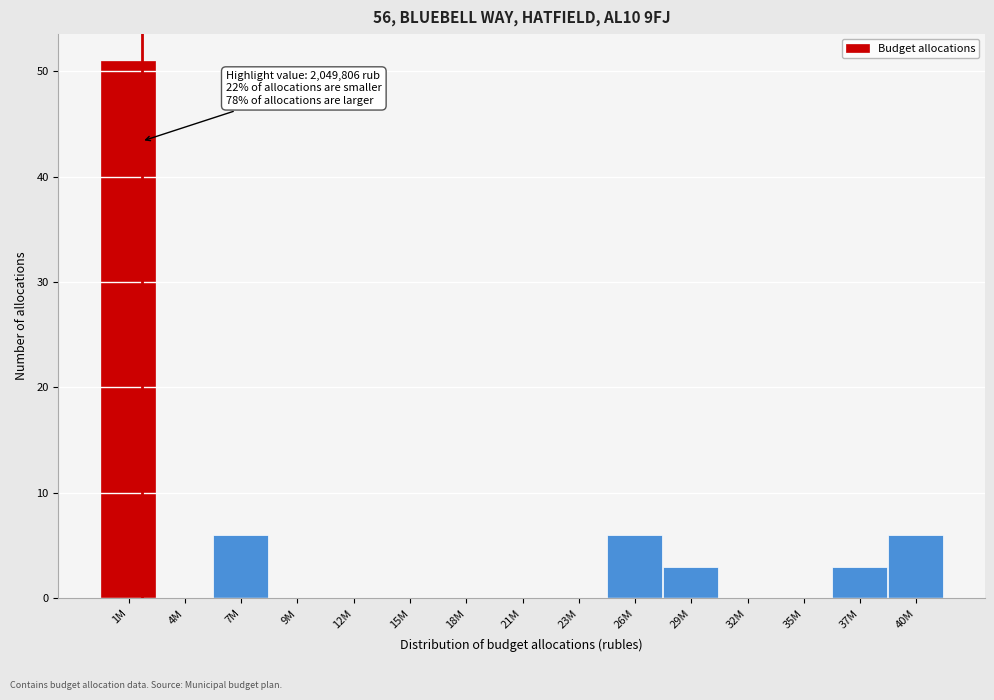

Reading left to right, list all the values displayed in this chart.

1M=51	4M=0	7M=6	9M=0	12M=0	15M=0	18M=0	21M=0	23M=0	26M=6	29M=3	32M=0	35M=0	37M=3	40M=6